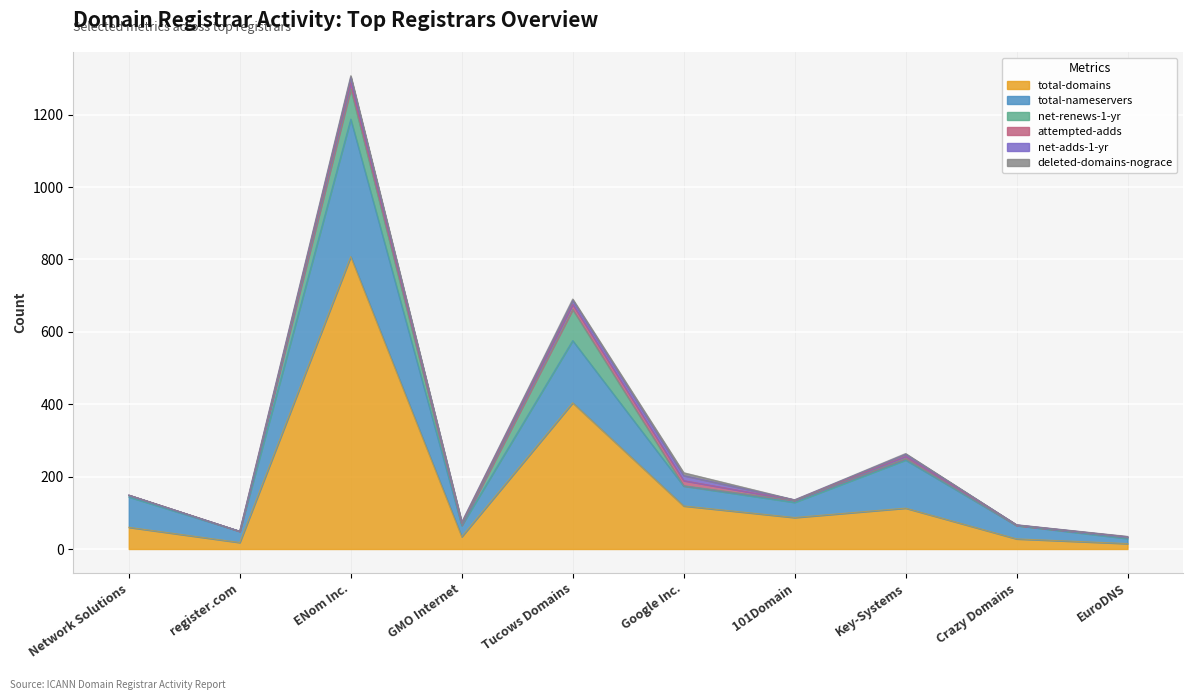

True or false: attempted-adds and total-domains cross at least once.

False